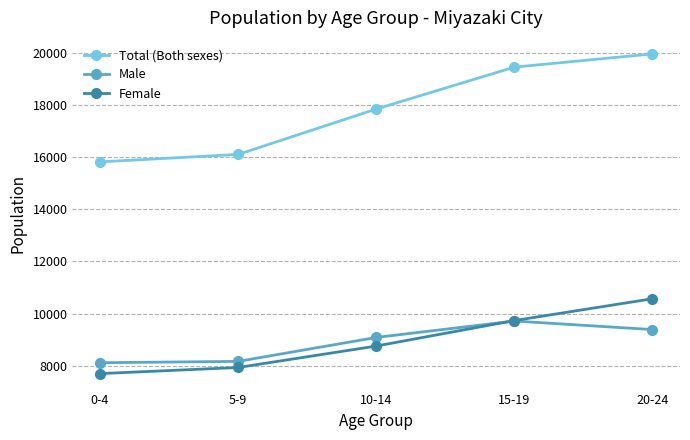

What is the label of the 2nd point from the left?

5-9